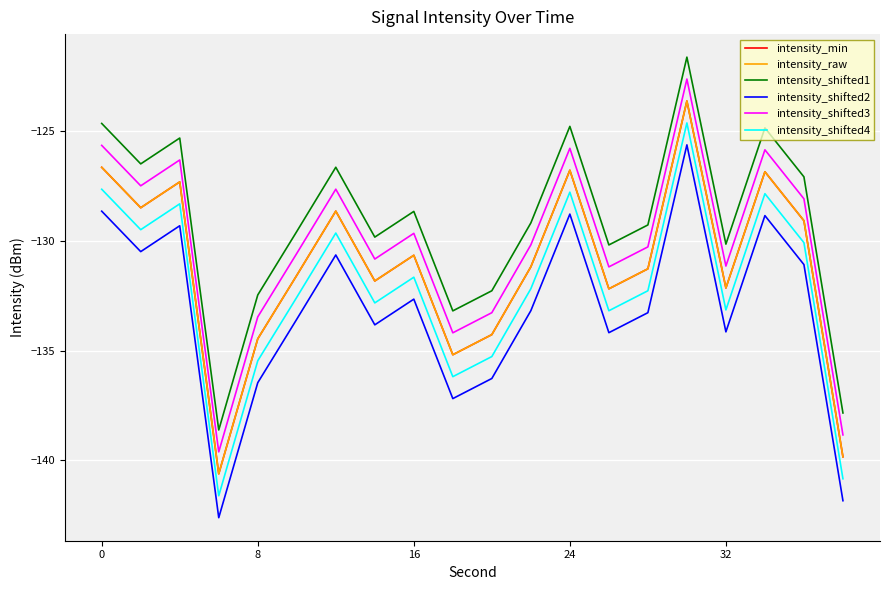

Which series has the widest spread of values?

intensity_min